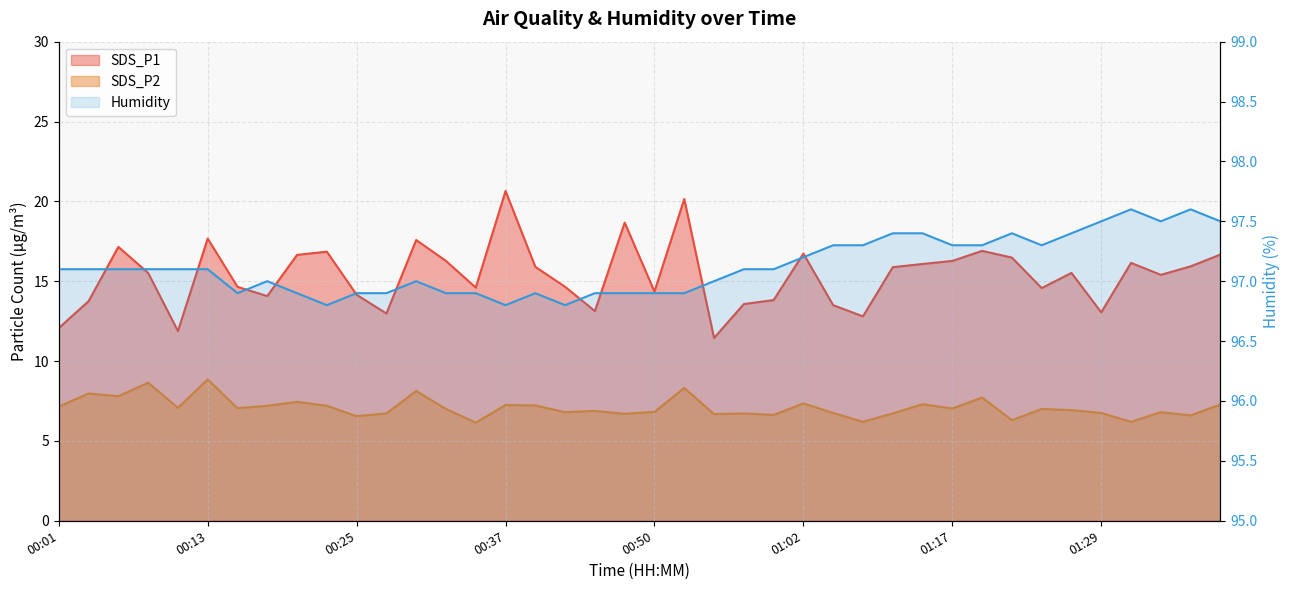

What is the sum of the Humidity values at 00:32 and 01:22?

194.3